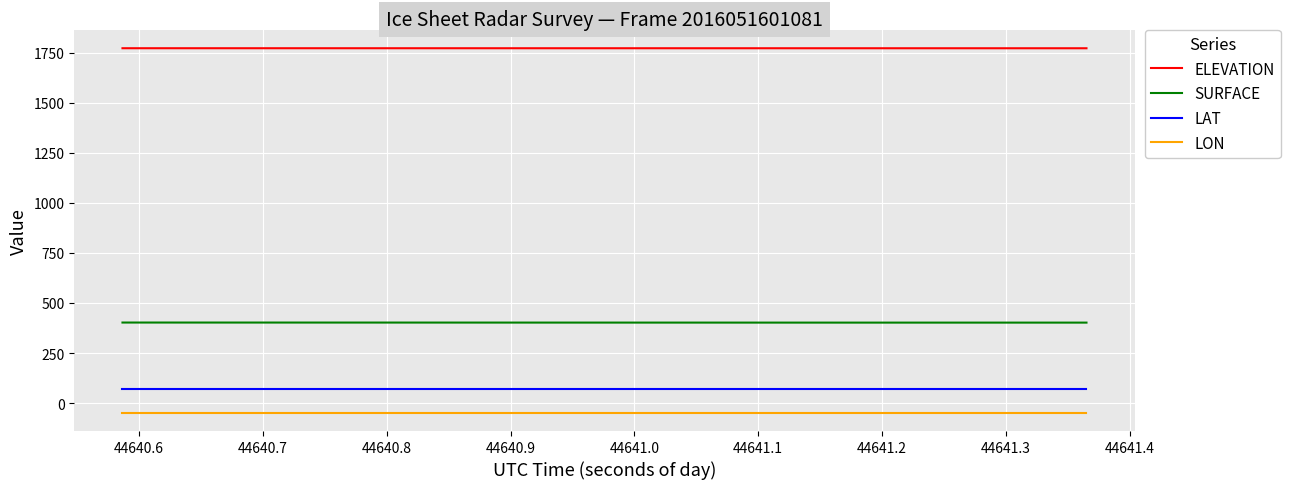

What is the maximum value shown in the chart?

1771.9